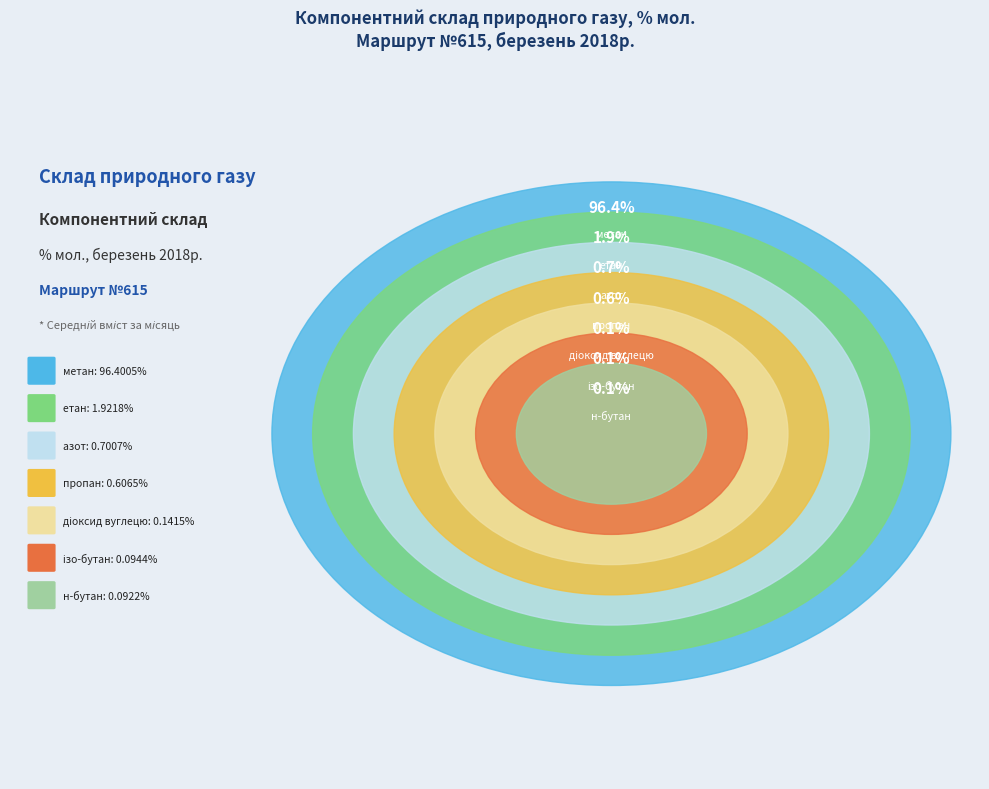

The метан, С1 slice represents 96% of the pie. True or false?

True